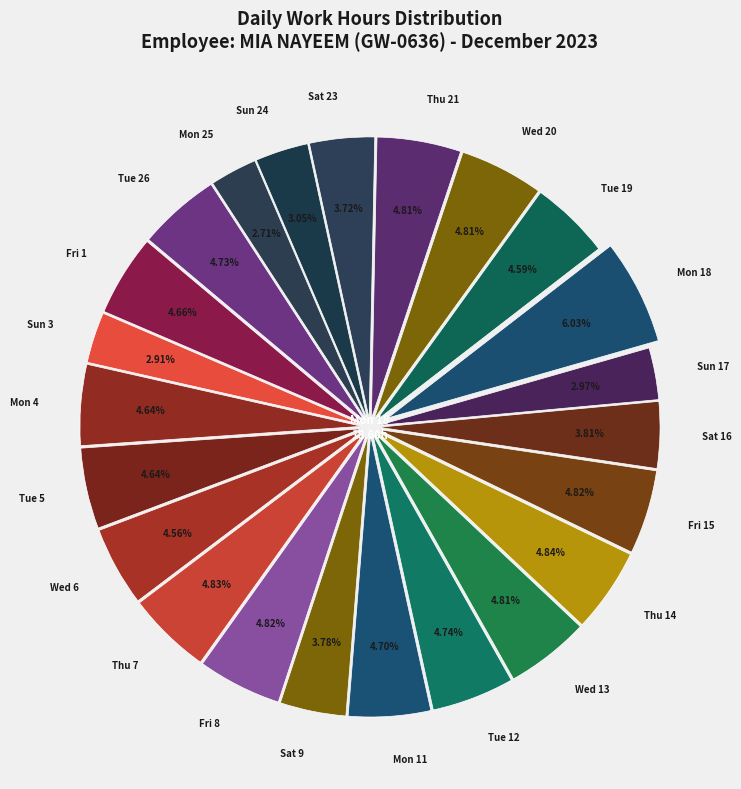

Do Tue 5 and Sat 16 together represent more than half of the pie?

No